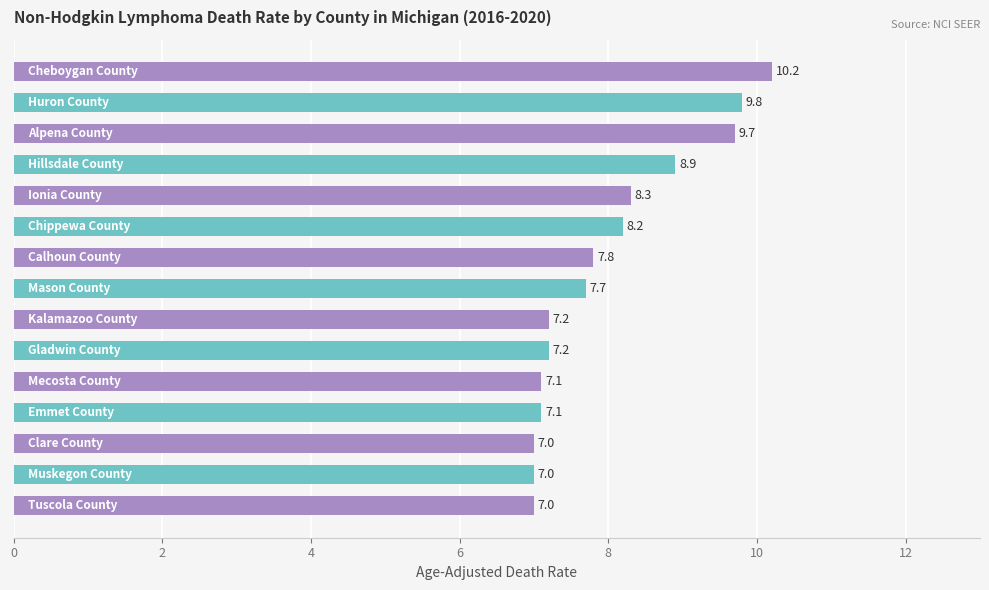

What is the minimum value shown in the chart?

7.0